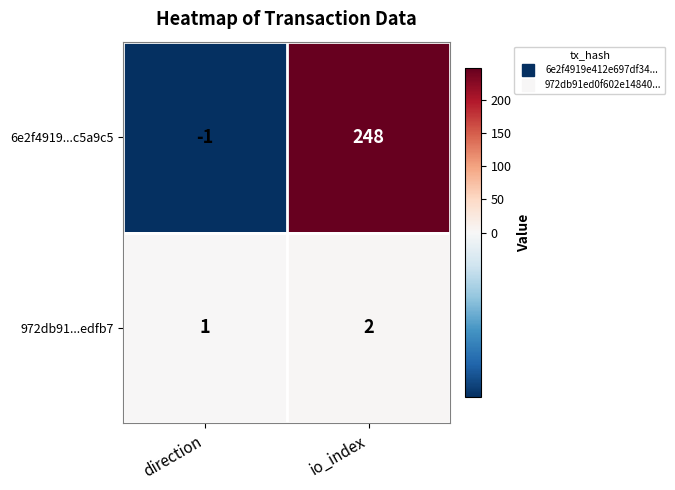

Which series has the largest total across all categories?

6e2f4919...c5a9c5